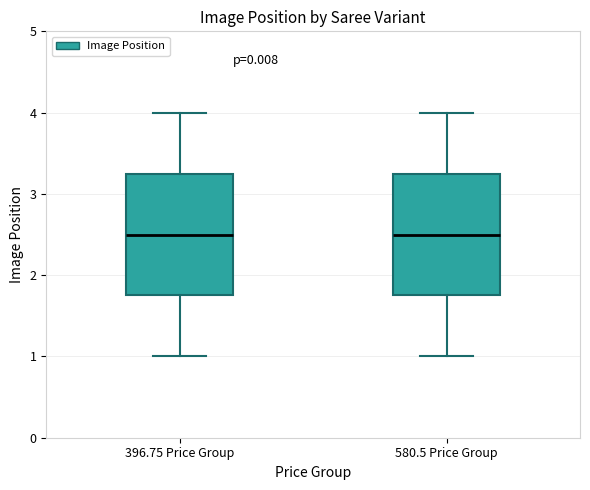

Reading left to right, transcribe this box plot: for each box, give where its median line is, the range the box spans, and where its two whiskers end, as read against the y-axis. The values are not printed on the chart, so give them approximately, as read against the axis.

396.75 Price Group: median 2.5, box 1.8 to 3.3, whiskers 1.0 to 4.0
580.5 Price Group: median 2.5, box 1.8 to 3.3, whiskers 1.0 to 4.0